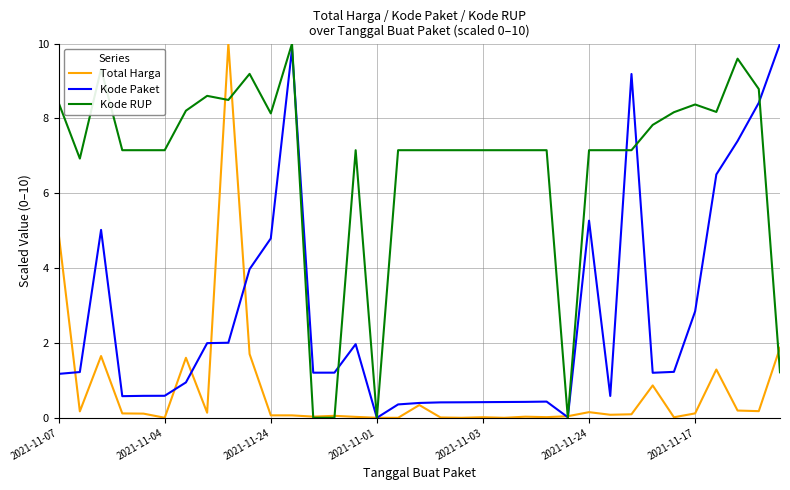

How many values in the Kode Paket series are below 1?

15